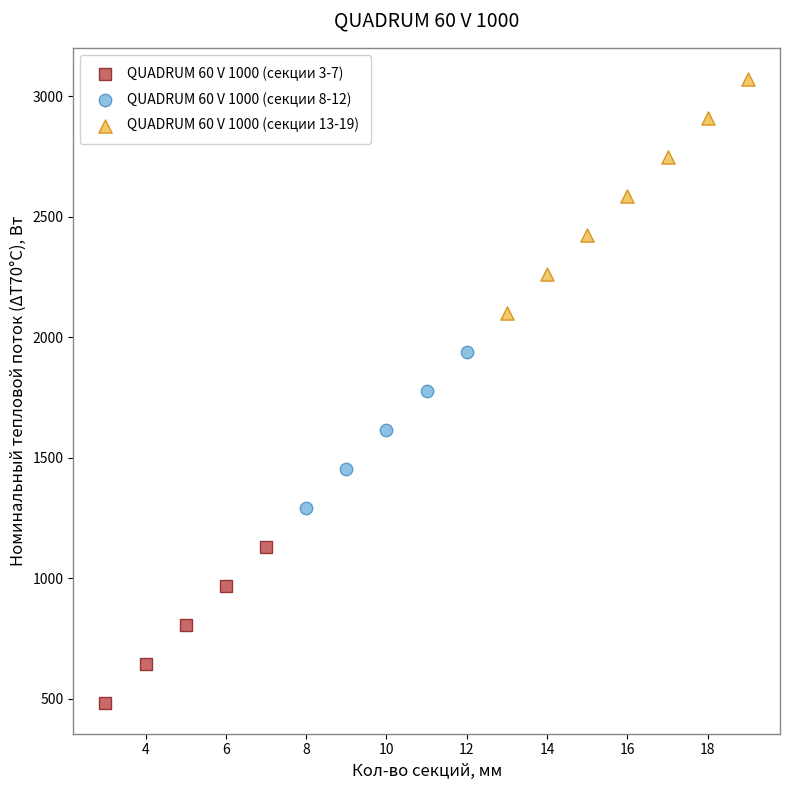

What are all the series names shown in the legend?

QUADRUM 60 V 1000 (секции 3-7), QUADRUM 60 V 1000 (секции 8-12), QUADRUM 60 V 1000 (секции 13-19)